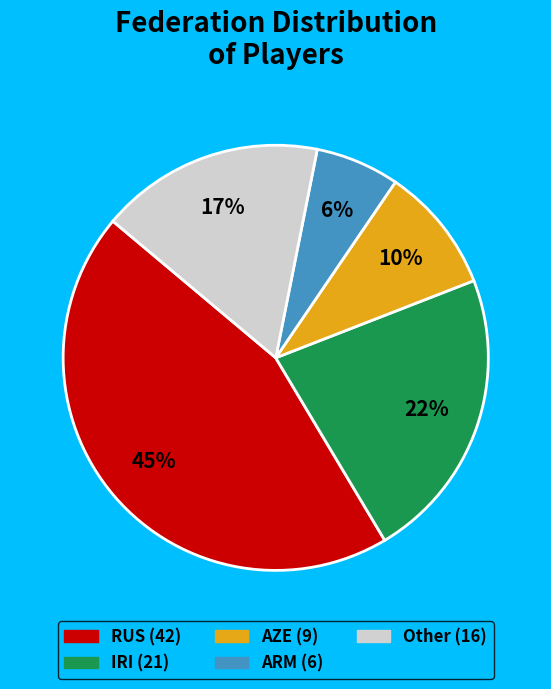

To the nearest percent, what is the combined percentage of Other and AZE?

27%